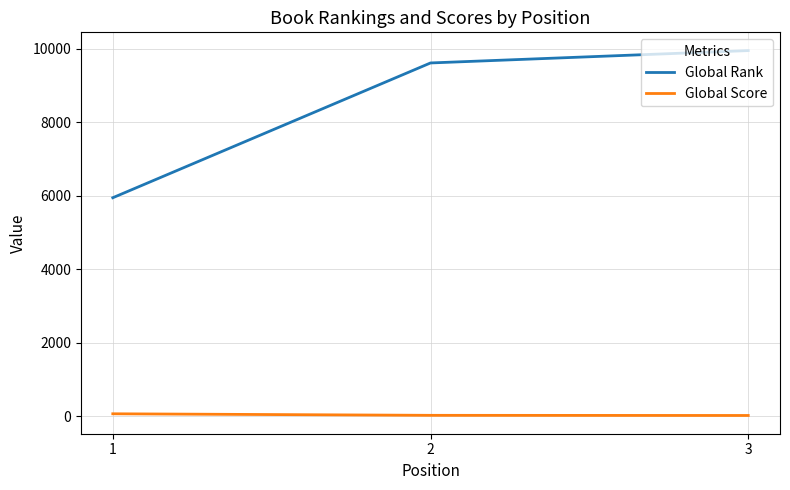

Which series has the widest spread of values?

Global Rank